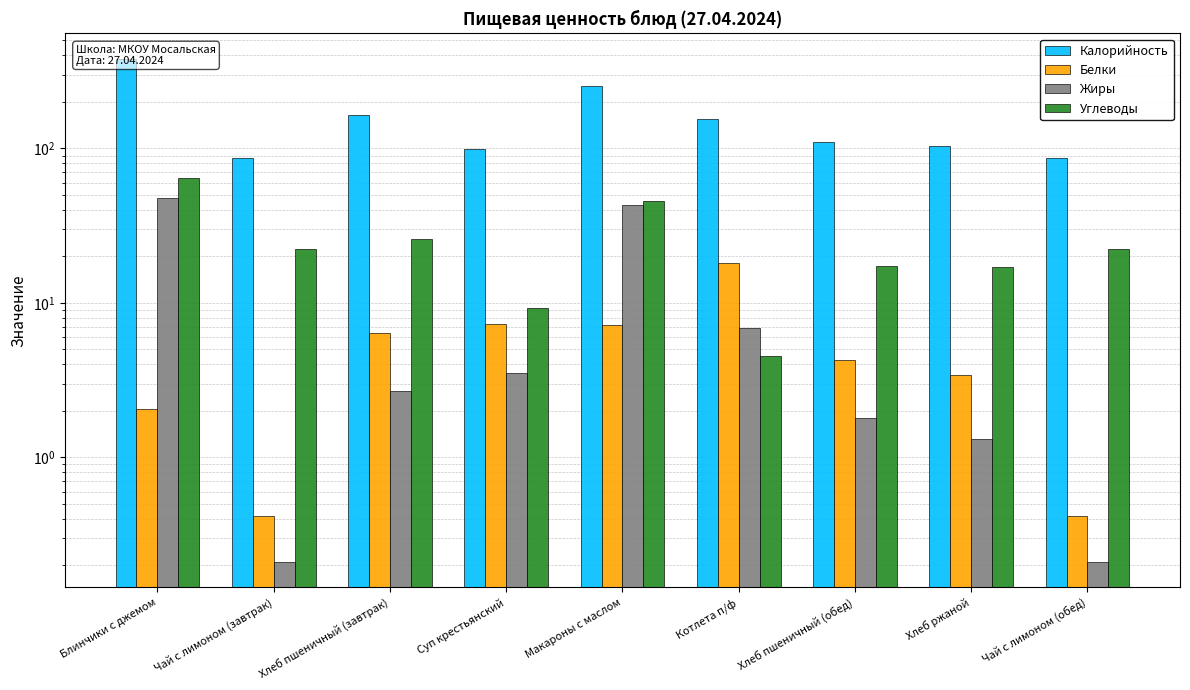

List the series in order of their peak value, highest first.

Калорийность, Углеводы, Жиры, Белки